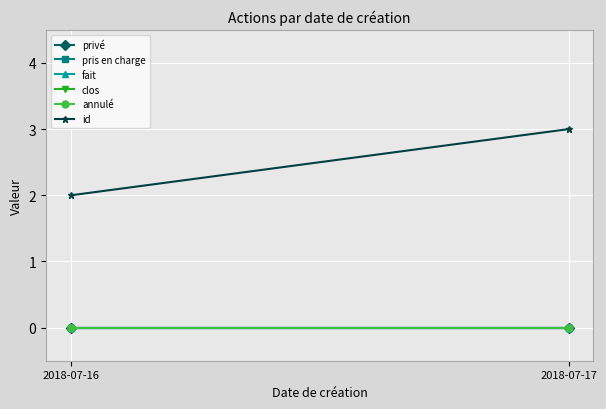

List the labels in order of privé value, largest first.

2018-07-16, 2018-07-17